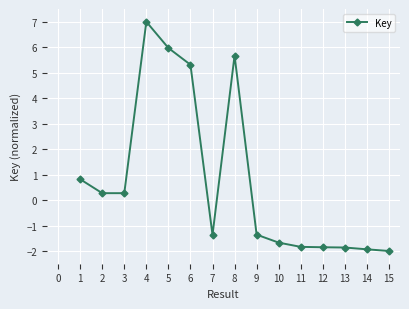

What is the average value?

0.8